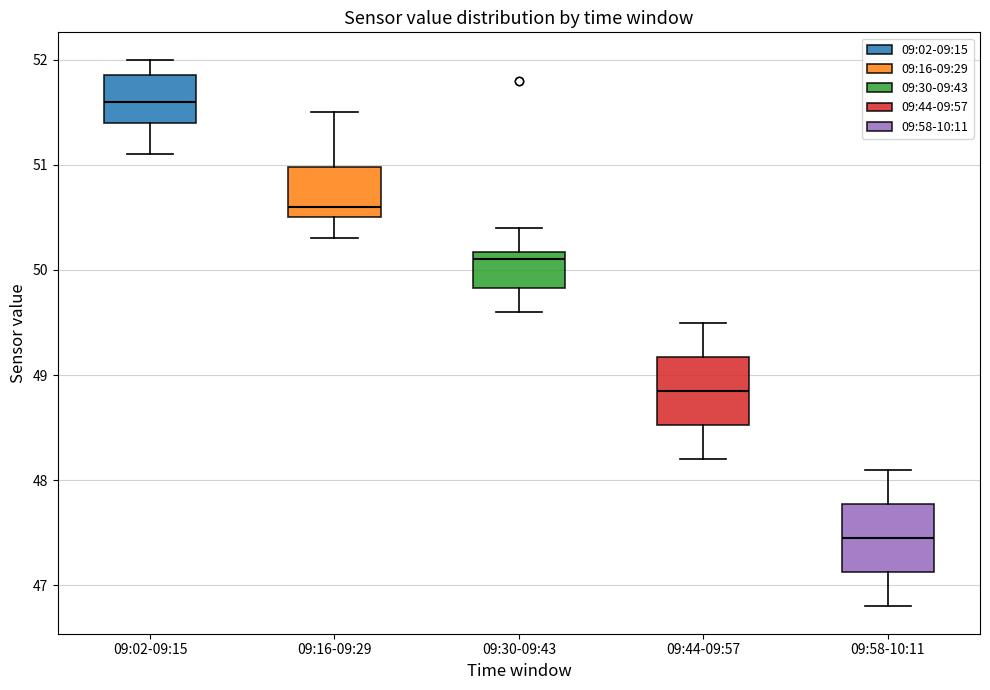

Which box's median line is the highest?

09:02-09:15